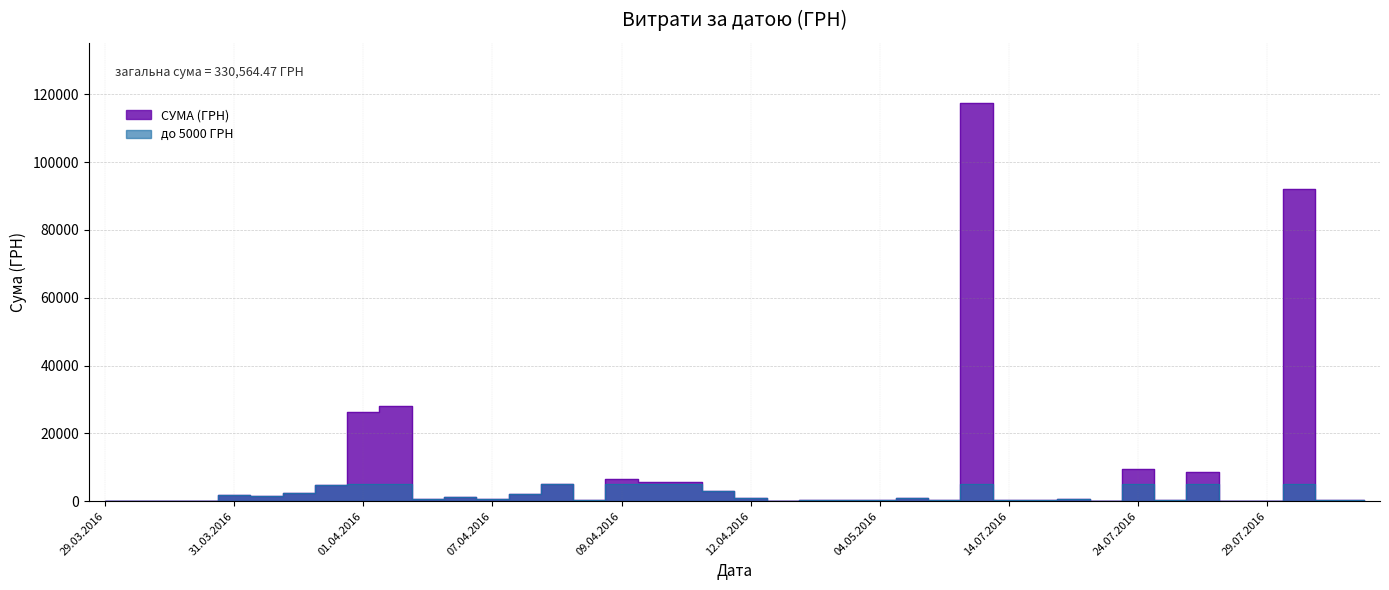

Rank the categories by value from highest to lowest.

12.07.2016, 04.08.2016, 01.04.2016, 01.04.2016, 24.07.2016, 26.07.2016, 09.04.2016, 11.04.2016, 11.04.2016, 09.04.2016, 01.04.2016, 12.04.2016, 31.03.2016, 09.04.2016, 31.03.2016, 31.03.2016, 07.04.2016, 17.05.2016, 12.04.2016, 22.07.2016, 06.04.2016, 07.04.2016, 18.08.2016, 14.07.2016, 18.04.2016, 09.08.2016, 09.04.2016, 25.07.2016, 09.06.2016, 04.05.2016, 14.07.2016, 25.04.2016, 28.07.2016, 13.04.2016, 29.03.2016, 29.03.2016, 29.07.2016, 29.03.2016, 29.03.2016, 24.07.2016